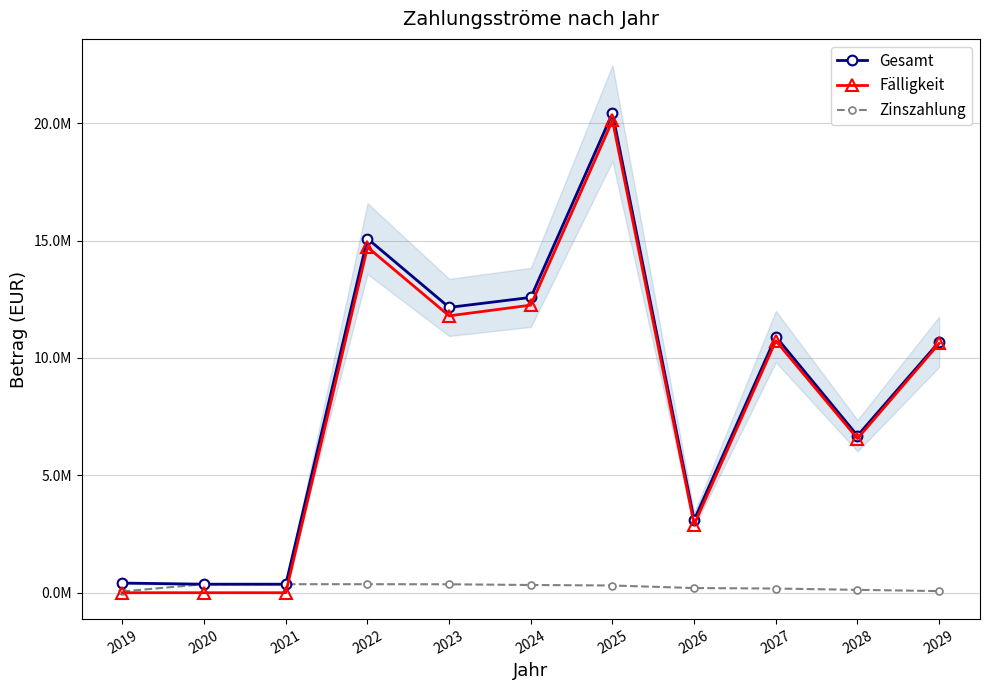

Reading right to left, transcribe all the data shown in this chart.

Gesamt: 2029=10685615.0	2028=6688985.0	2027=10907041.2	2026=3099791.2	2025=20421421.2	2024=12577263.2	2023=12151150.8	2022=15079233.2	2021=363233.2	2020=363142.8	2019=410894.3
Fälligkeit: 2029=10616000.0	2028=6566000.0	2027=10729000.0	2026=2900000.0	2025=20114000.0	2024=12248000.0	2023=11792000.0	2022=14716000.0	2021=0.0	2020=0.0	2019=0.0
Zinszahlung: 2029=69615.0	2028=122985.0	2027=178041.2	2026=199791.2	2025=307421.2	2024=329263.2	2023=359150.8	2022=363233.2	2021=363233.2	2020=363142.8	2019=55205.0